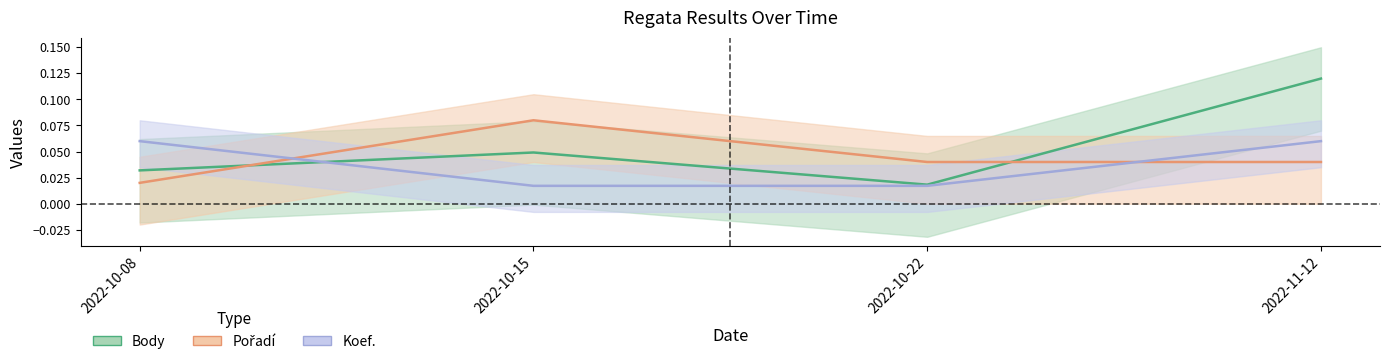

At which category is the sum across all series the highest?

2022-11-12